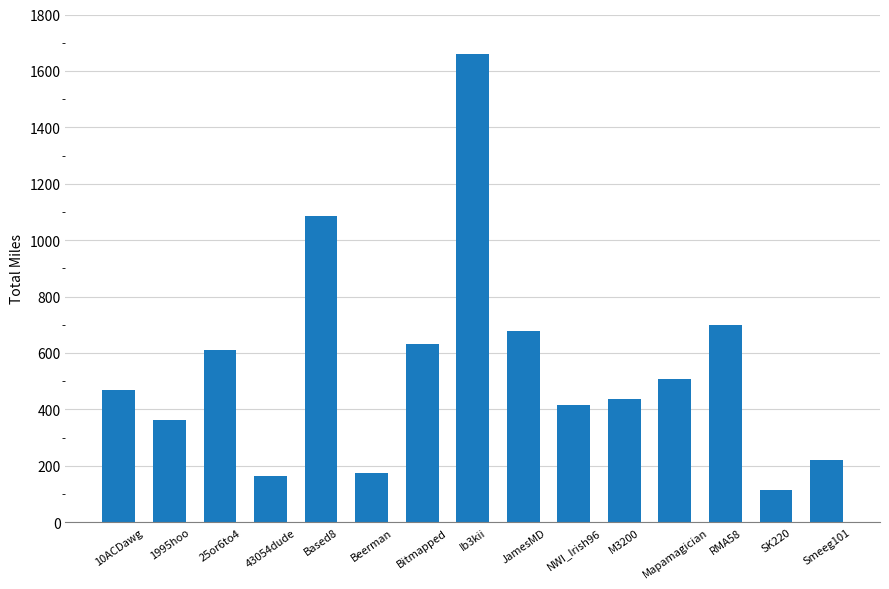

Is it true that the value at Based8 is 1086.8?

True